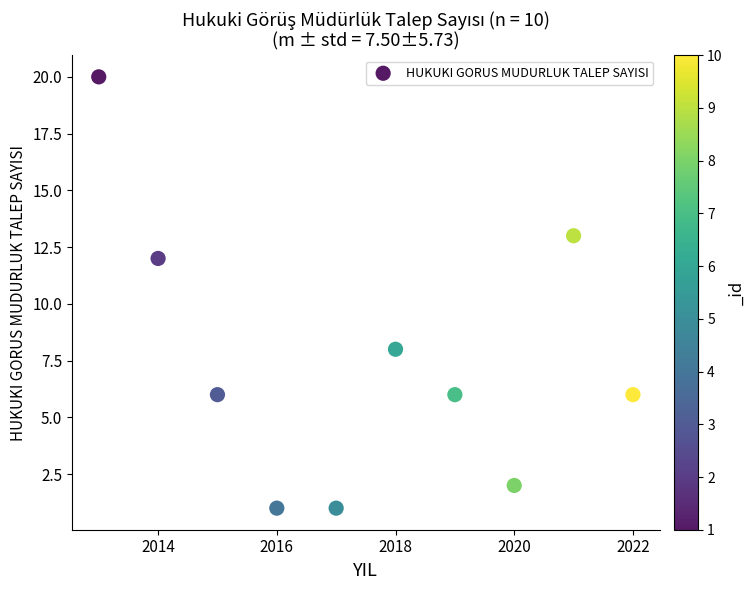

What is the range of X values (max minus min)?

9